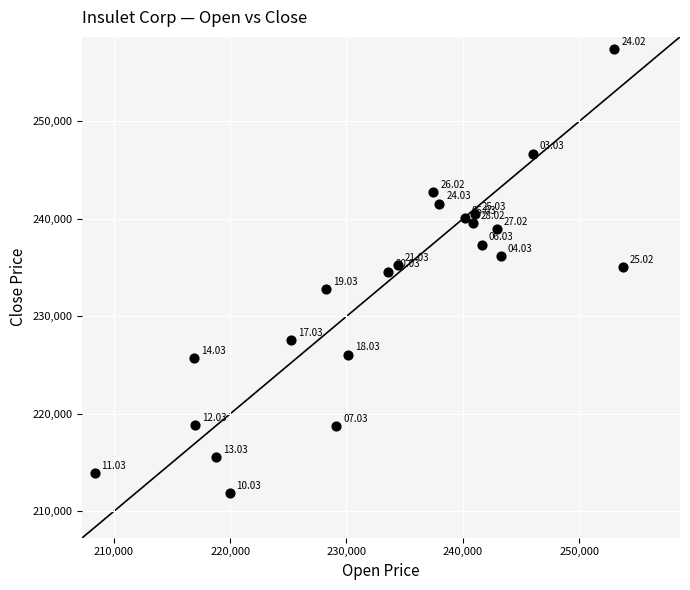

What is the range of X values (max minus min)?

45420